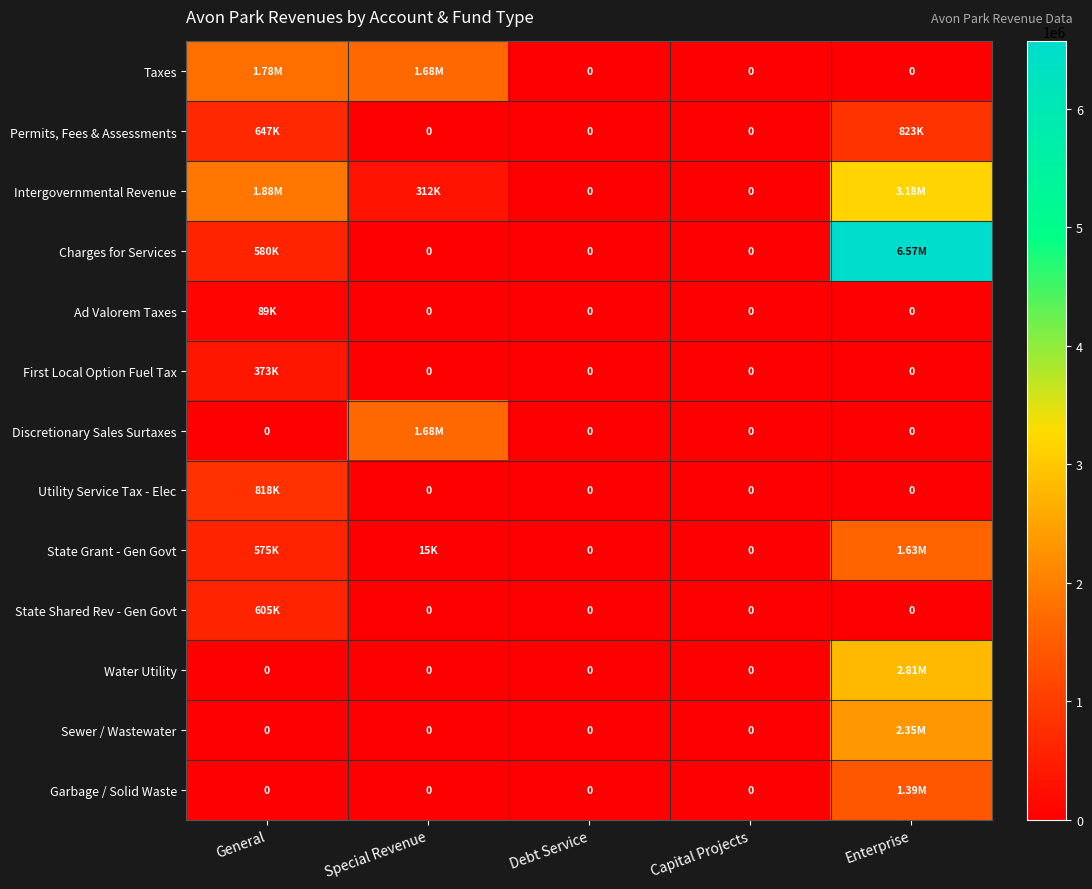

How many positive values does the Taxes series have?

2